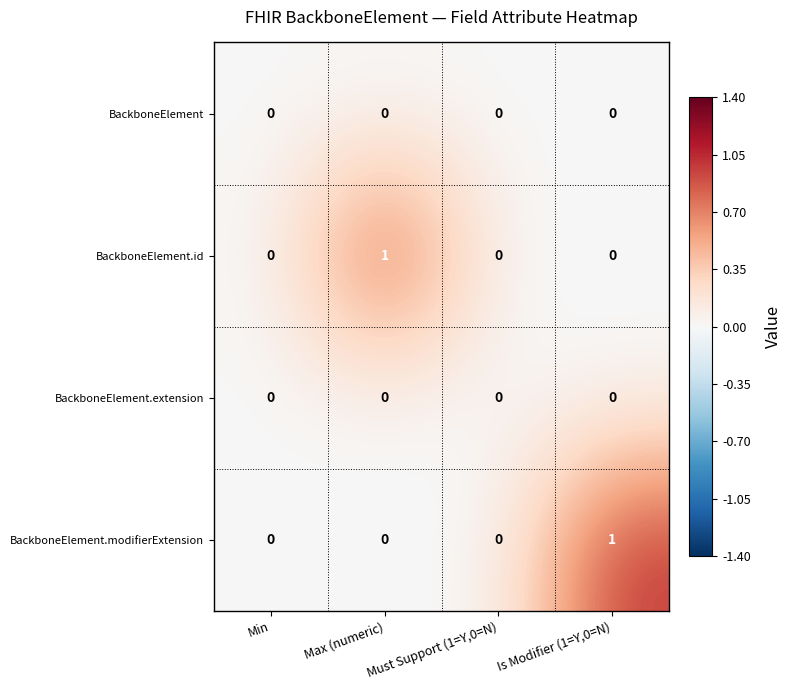

Count the BackboneElement.id values in the range 0 to 1.

4